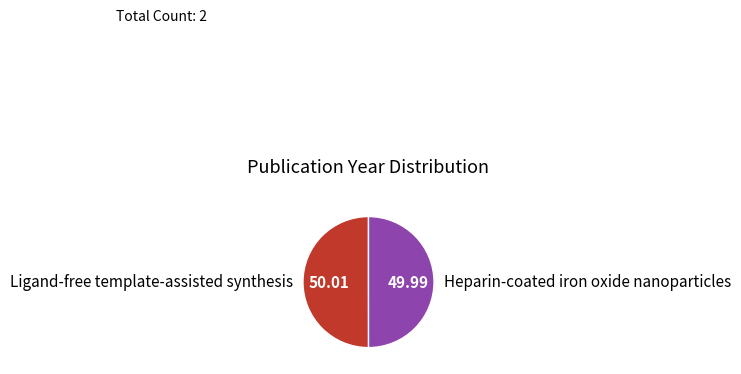

What is the ratio of the value at Heparin-coated iron oxide nanoparticles to the value at Ligand-free template-assisted synthesis?

1.0